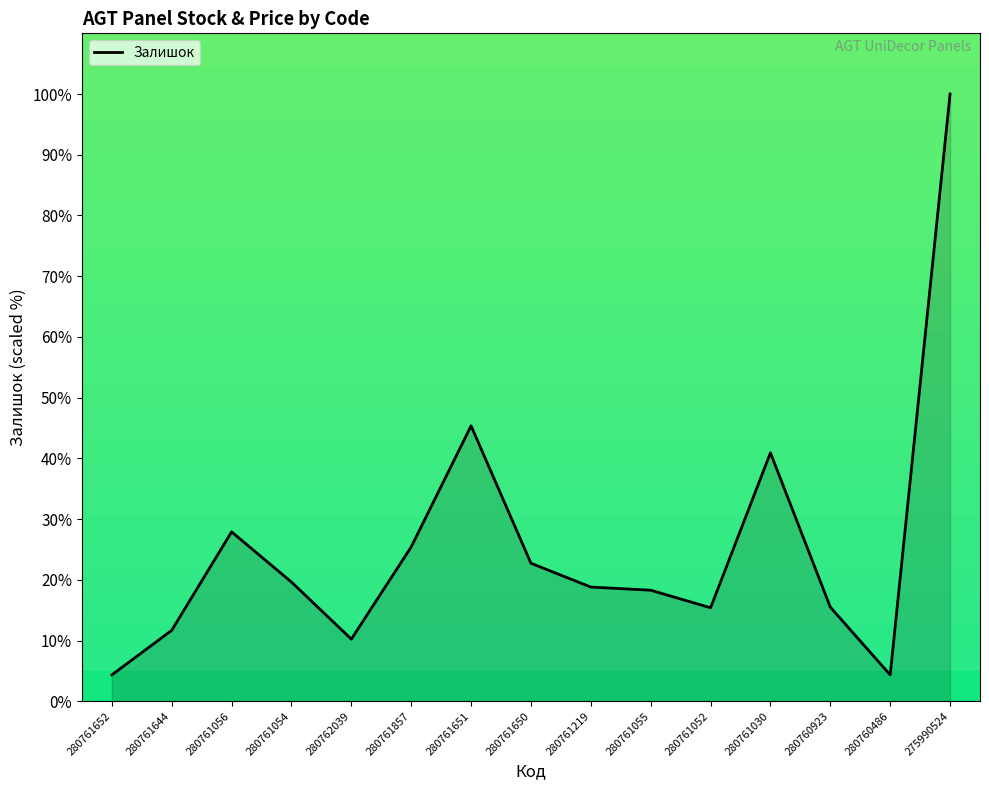

What position from the left is 280761652?

1